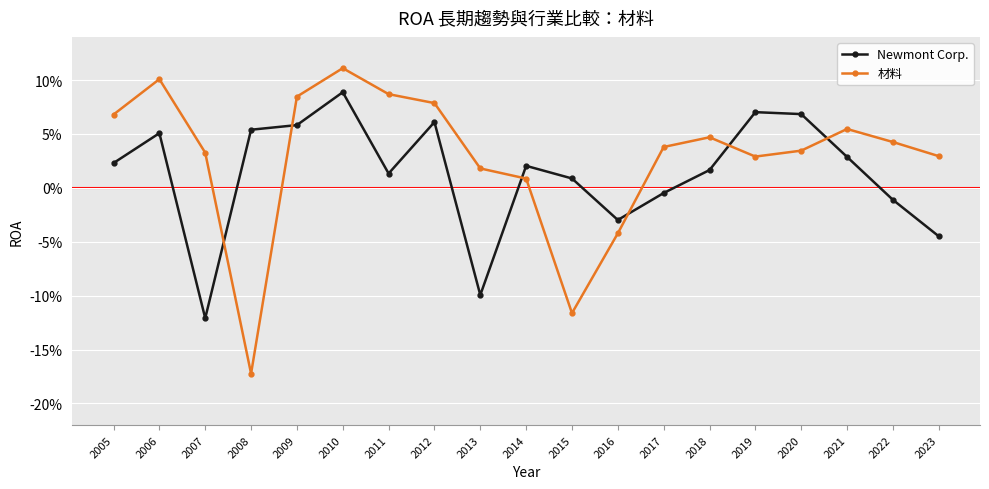

Between 2020 and 2022, which is larger?

2020